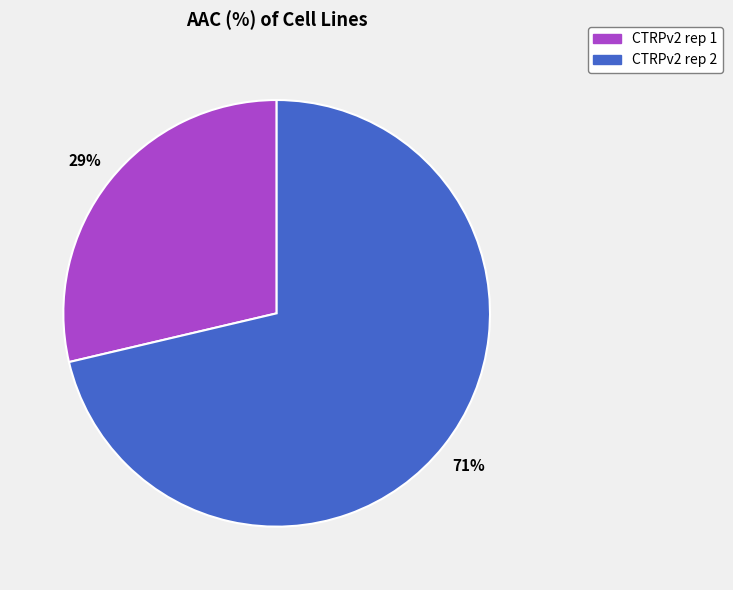

Count the number of slices in the pie.

2